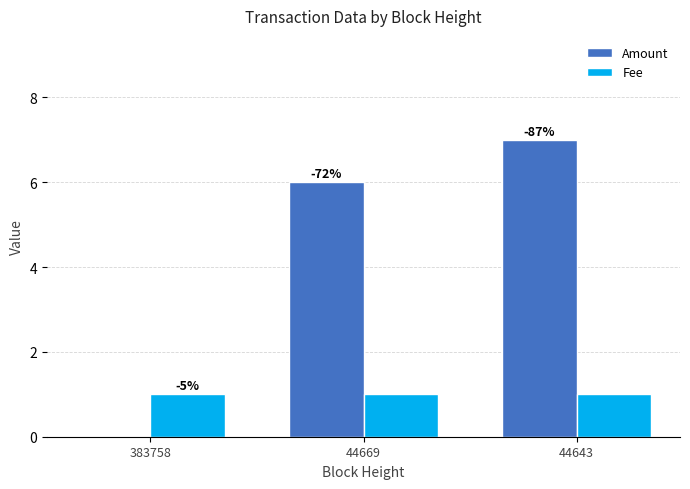

Are the bars horizontal?

No